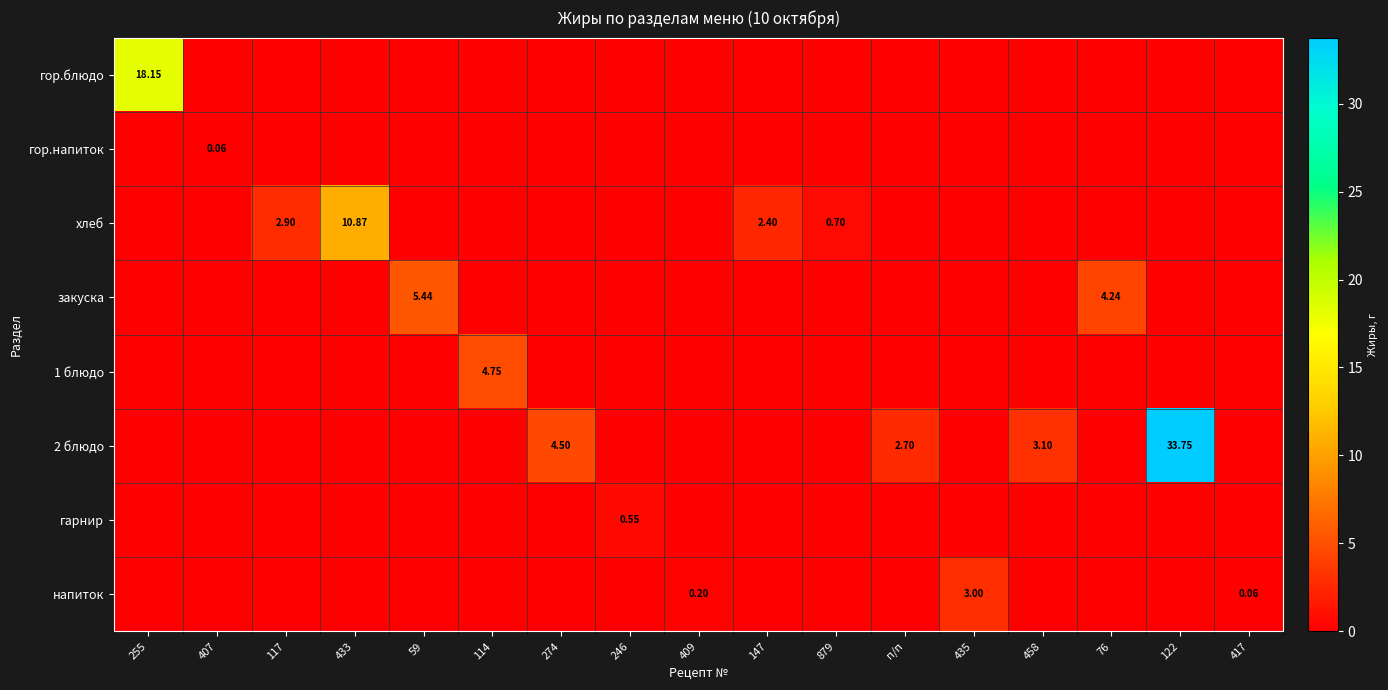

At how many categories does at least one series exceed 26?

1